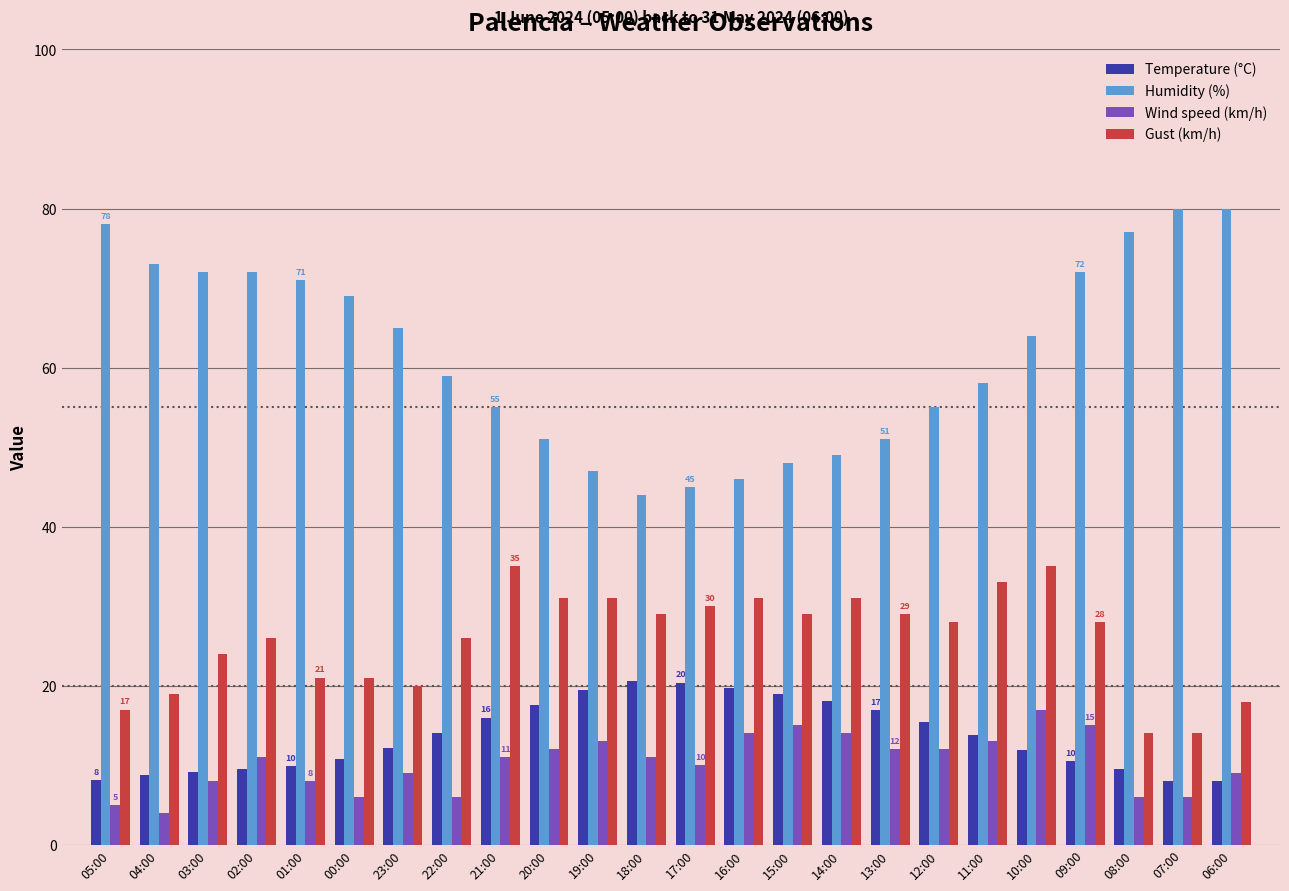

Where does the Temperature (°C) series first go above 13?

22:00